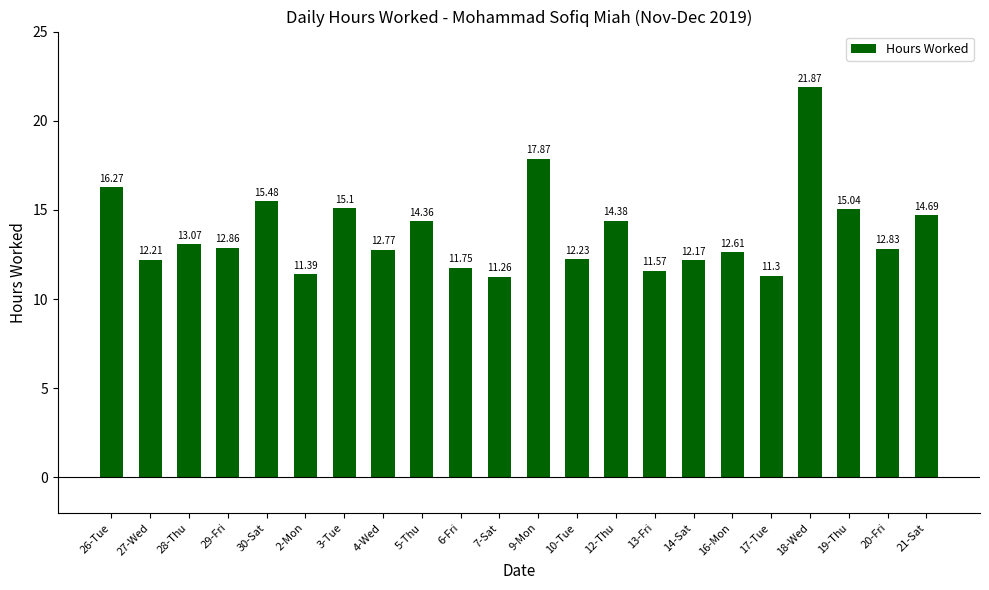

Reading left to right, what are all the values shown in this chart?

16.3	12.2	13.1	12.9	15.5	11.4	15.1	12.8	14.4	11.8	11.3	17.9	12.2	14.4	11.6	12.2	12.6	11.3	21.9	15.0	12.8	14.7